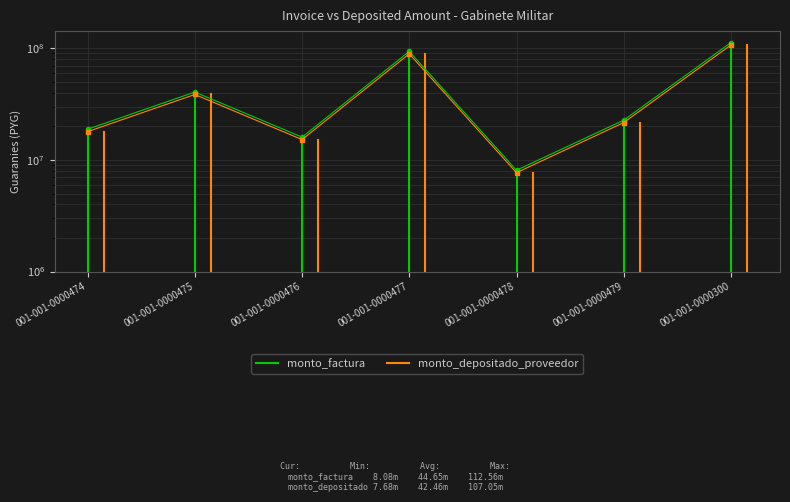

What are all the series names shown in the legend?

monto_factura, monto_depositado_proveedor